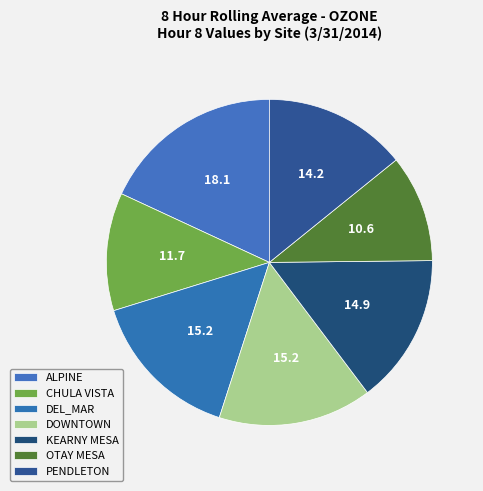

To the nearest percent, what percentage of the pie is OTAY MESA?

11%